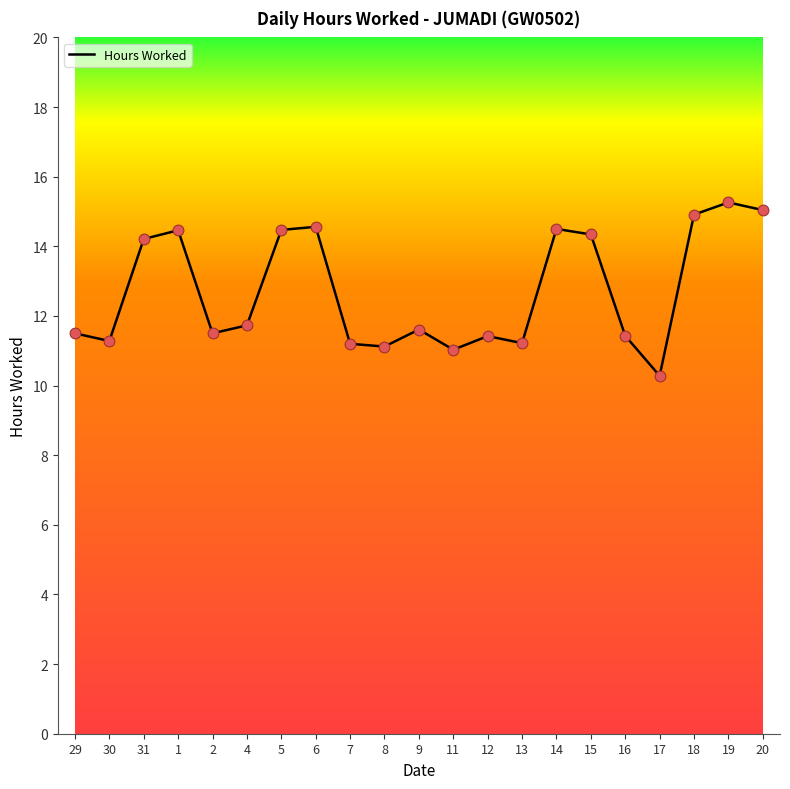

Approximately how many times larger is the value at 8 compared to 14?

0.8